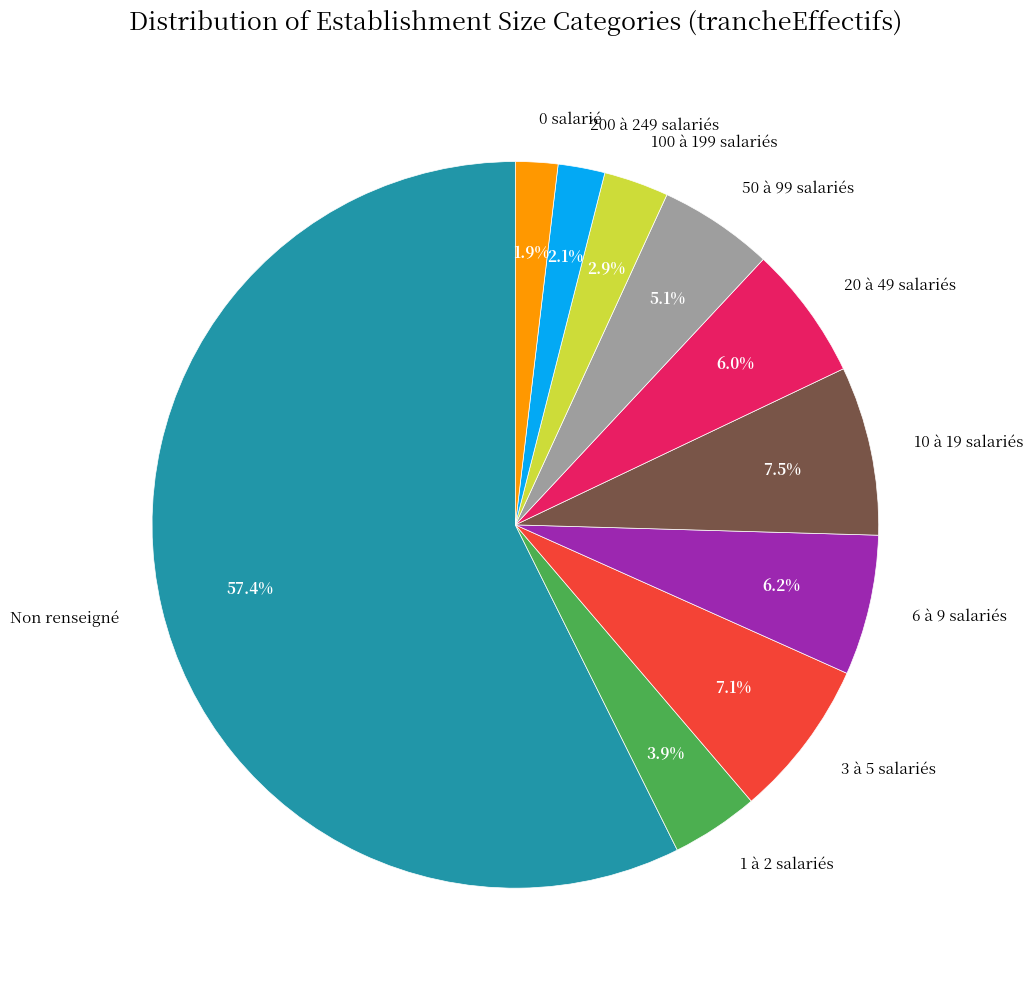

What is the ratio of the value at 20 à 49 salariés to the value at 10 à 19 salariés?

0.8